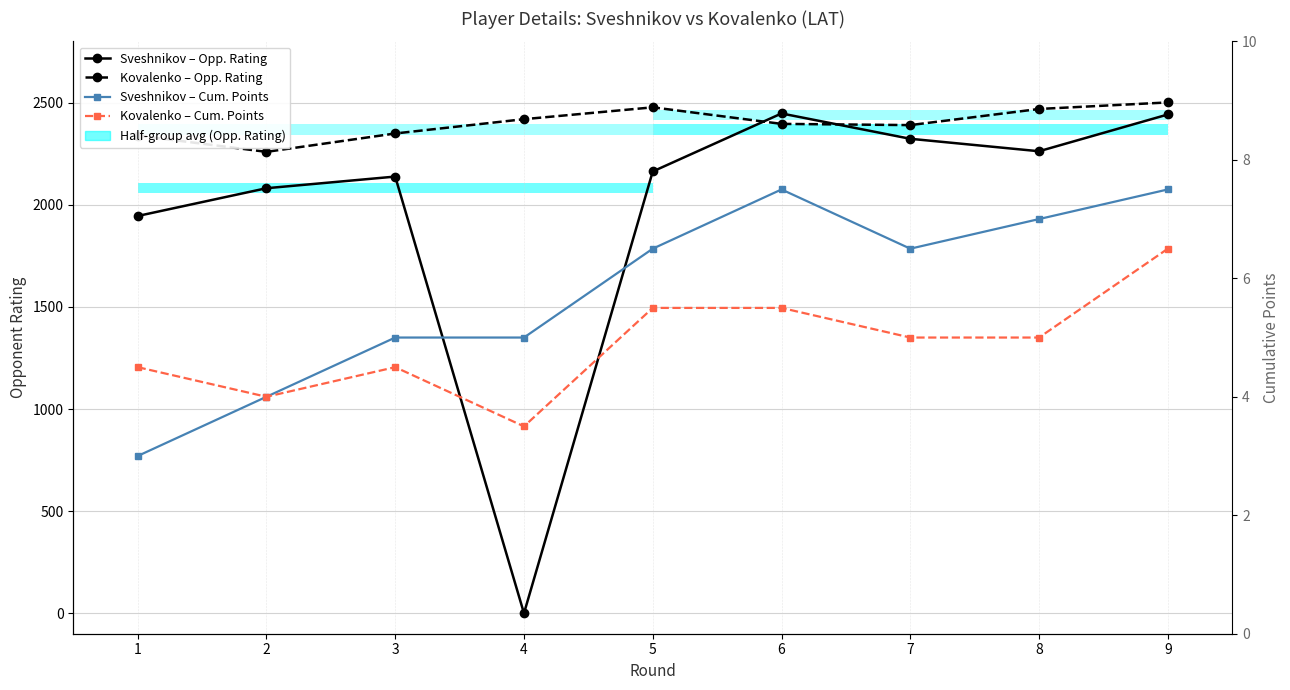

Rank the series by their maximum value, from lowest to highest.

Kovalenko – Cum. Points, Sveshnikov – Cum. Points, Sveshnikov – Opp. Rating, Kovalenko – Opp. Rating